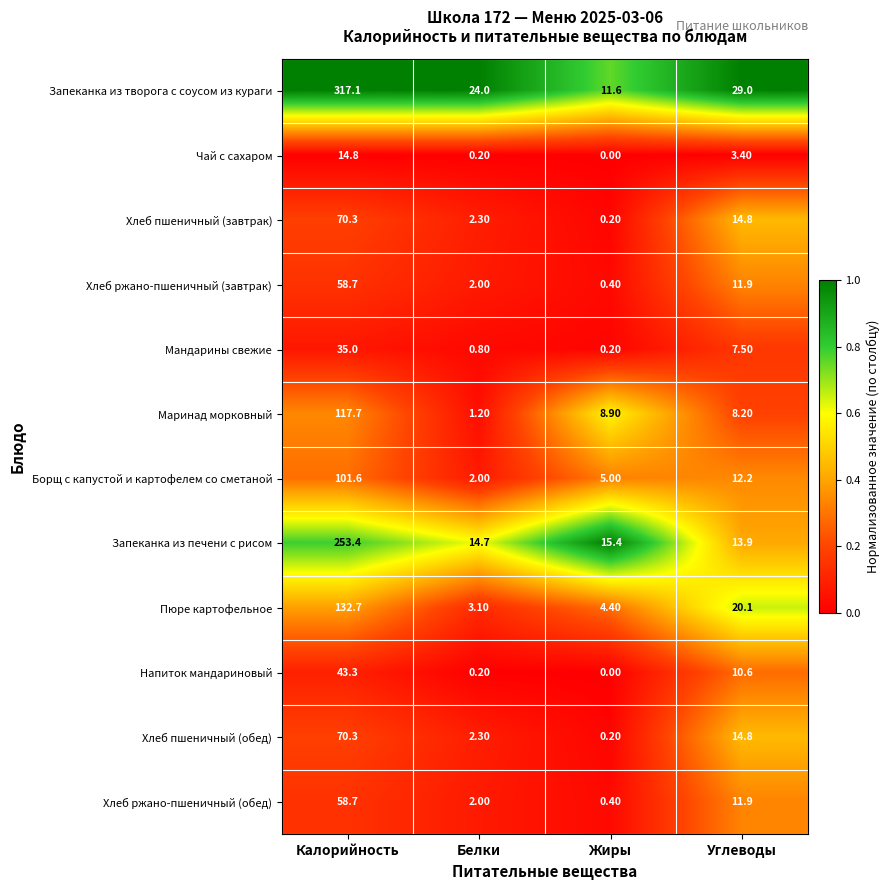

Which category has the highest value in the Запеканка из творога с соусом из кураги series?

Калорийность